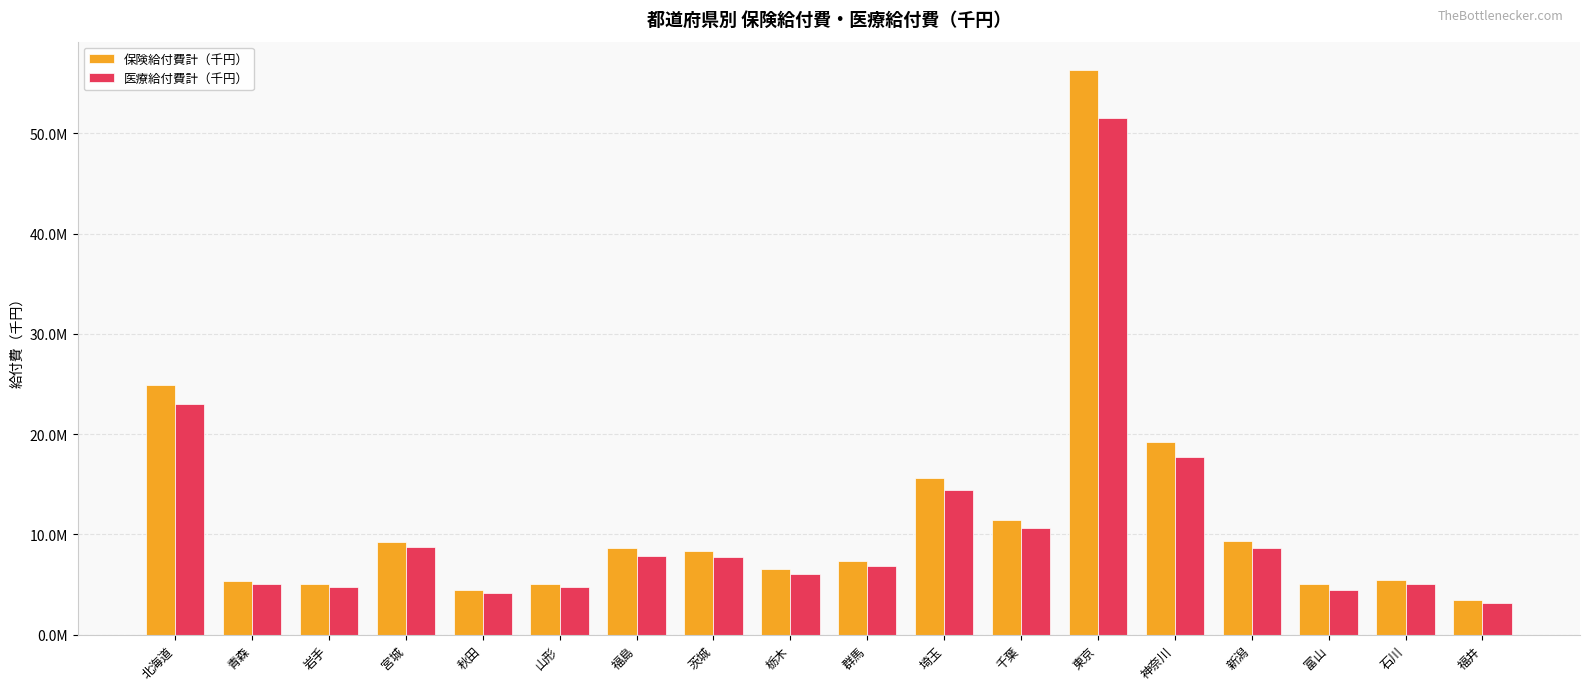

What are all the series names shown in the legend?

保険給付費計（千円）, 医療給付費計（千円）